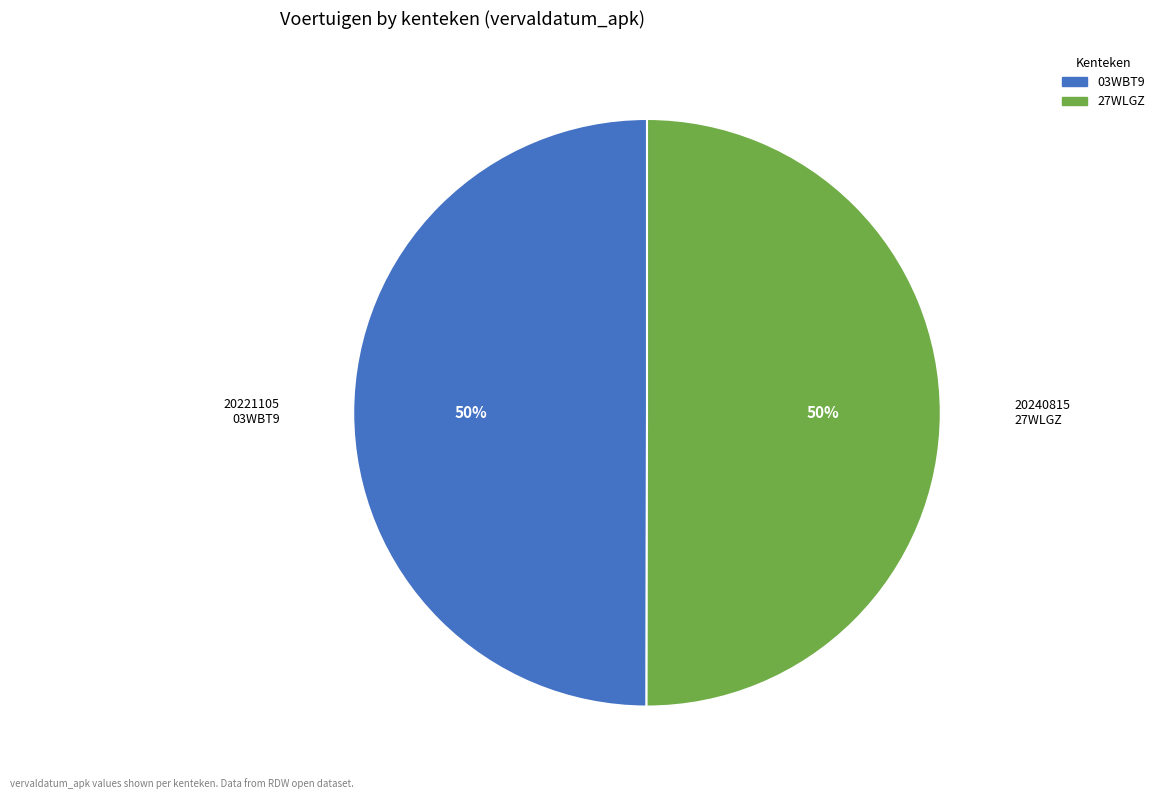

Count the number of slices in the pie.

2